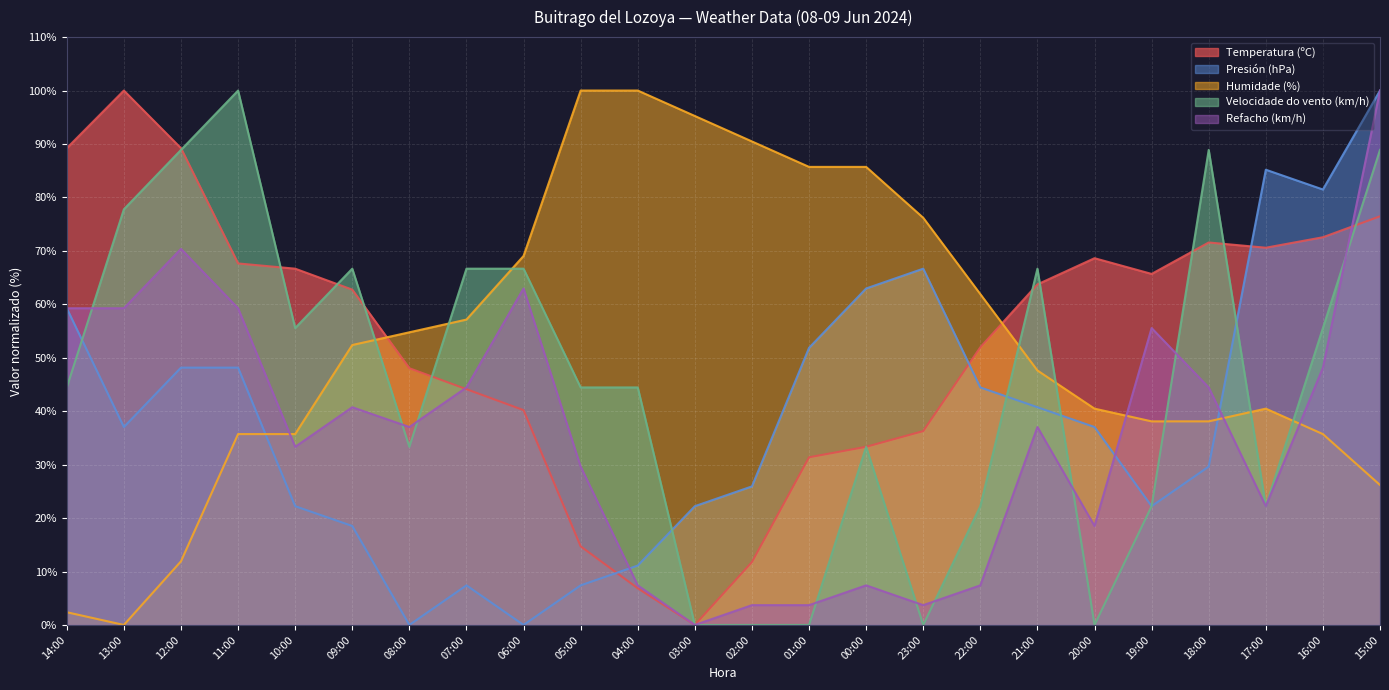

List the labels in order of Temperatura (ºC) value, largest first.

13:00, 14:00, 12:00, 15:00, 16:00, 18:00, 17:00, 20:00, 11:00, 10:00, 19:00, 21:00, 09:00, 22:00, 08:00, 07:00, 06:00, 23:00, 00:00, 01:00, 05:00, 02:00, 04:00, 03:00